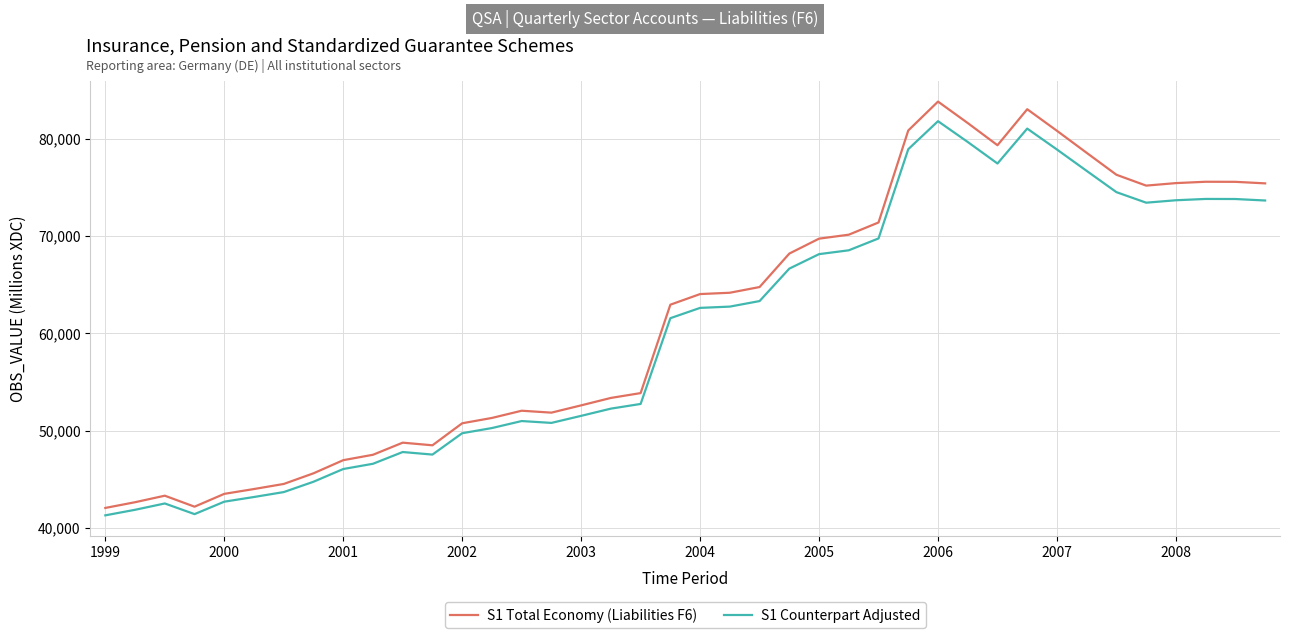

Is this an area chart (filled region under the line)?

No